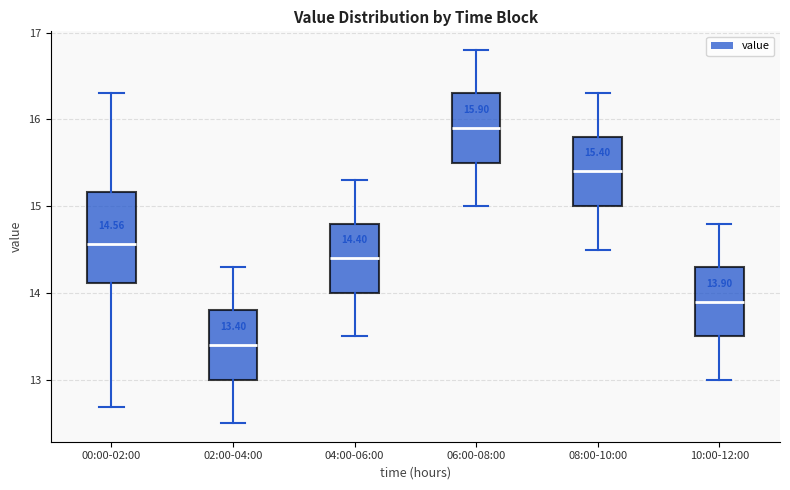

Which box has the lowest median line?

02:00-04:00